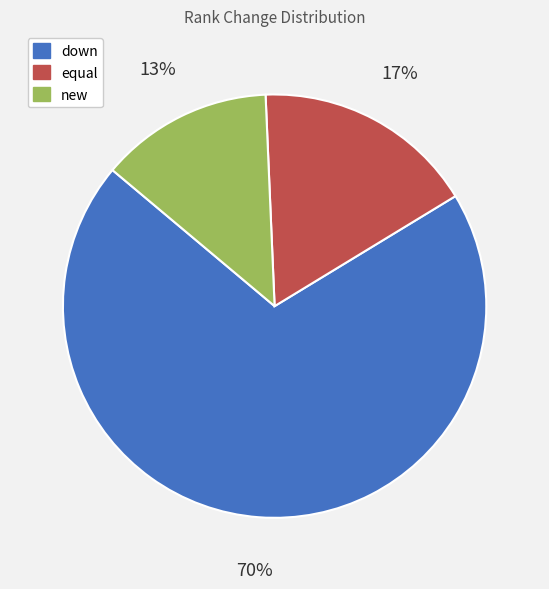

Which slice is the smallest?

new